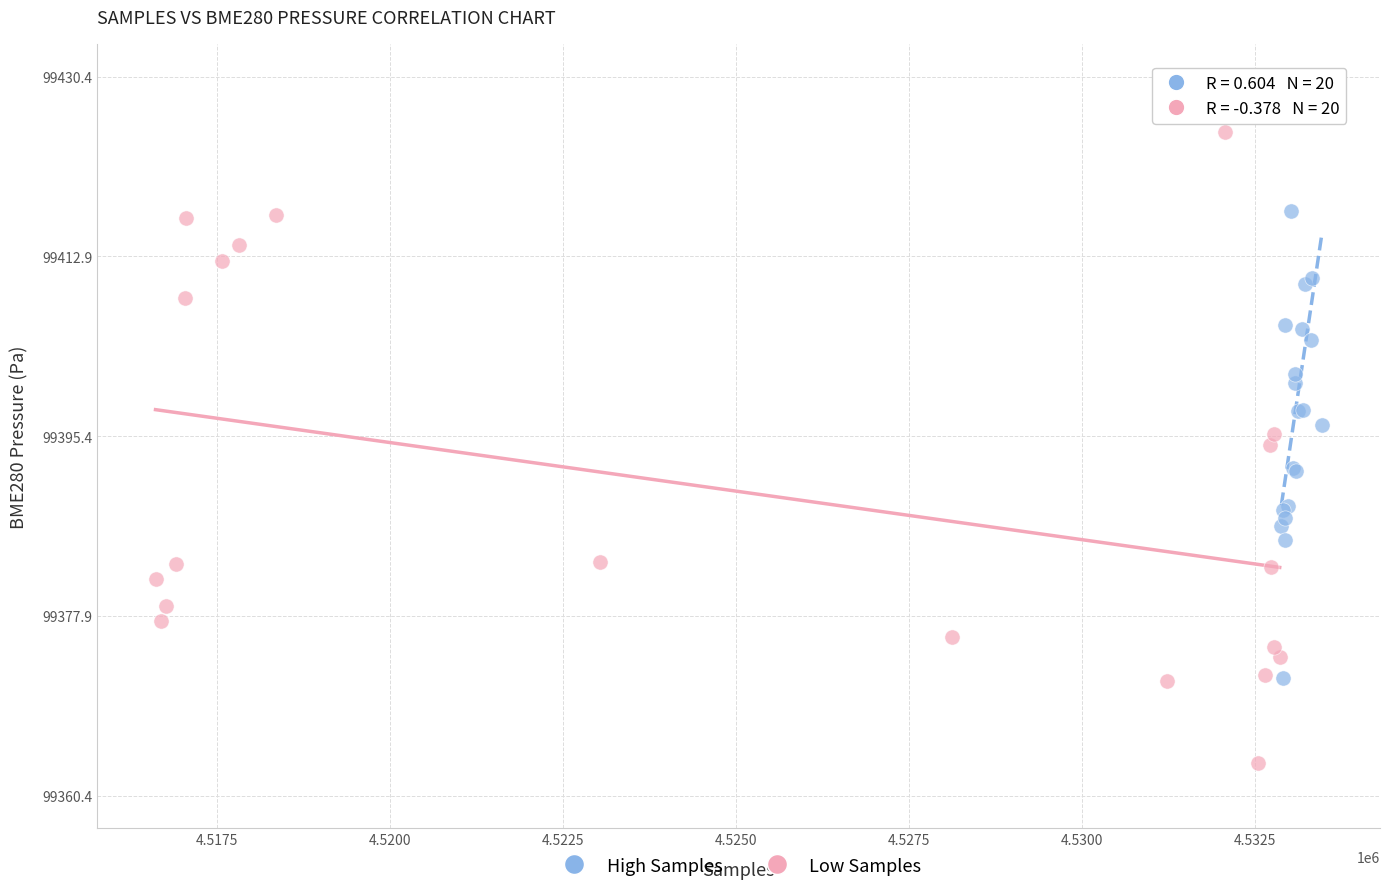

Which series reaches the minimum Y coordinate?

Low Samples